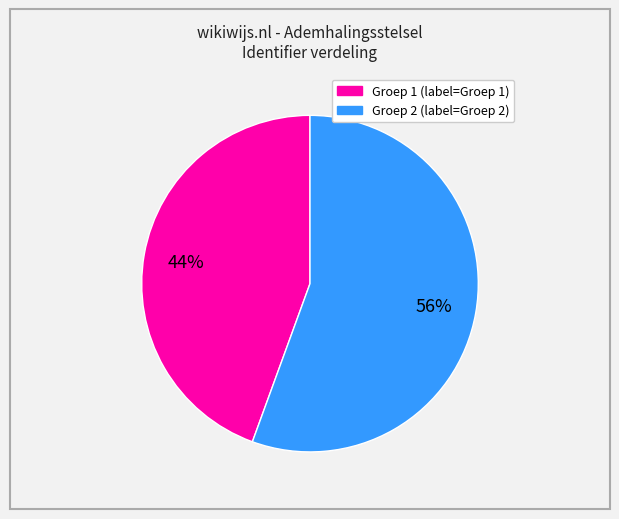

Does any single category account for the majority?

Yes